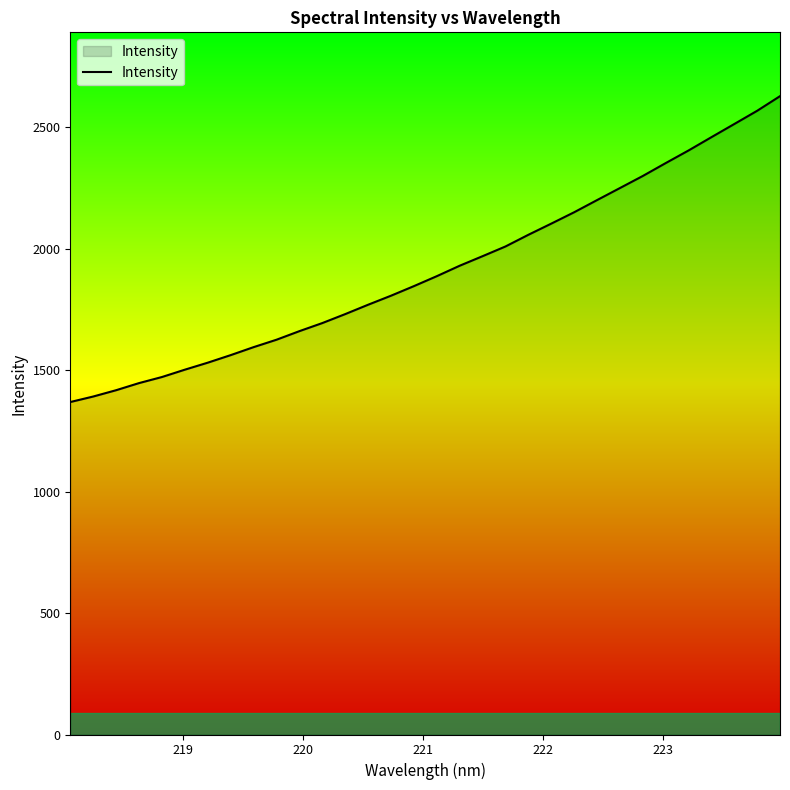

What is the smallest value displayed?

1368.7